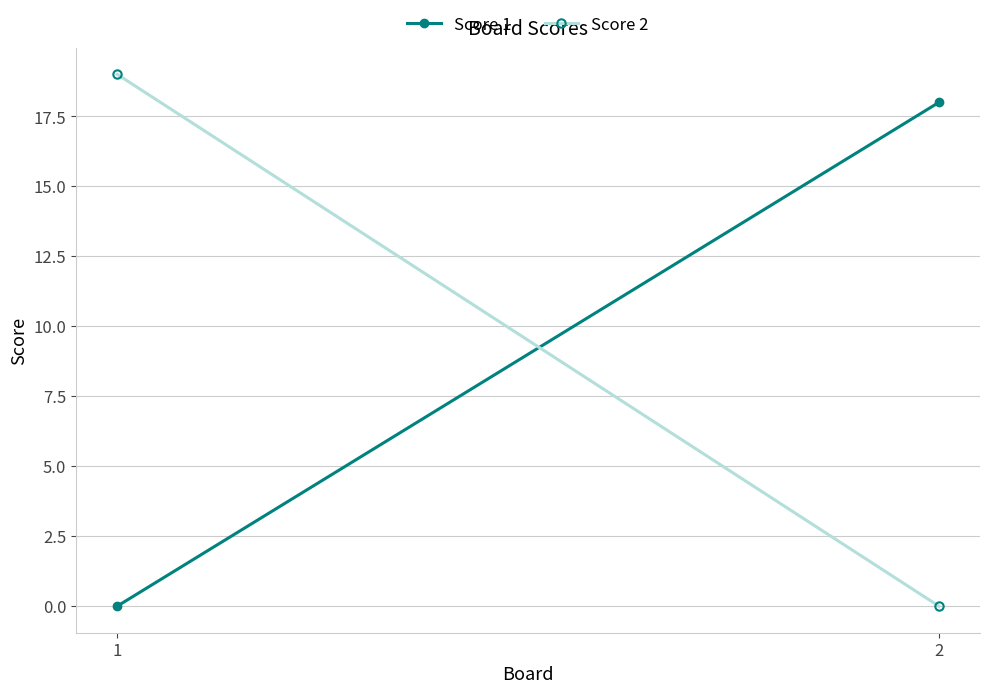

How many distinct data groups are displayed?

2